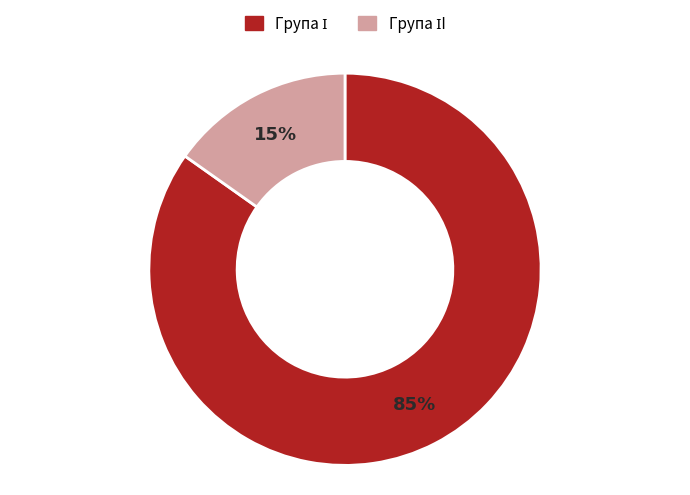

Is there any slice that represents more than half of the pie?

Yes